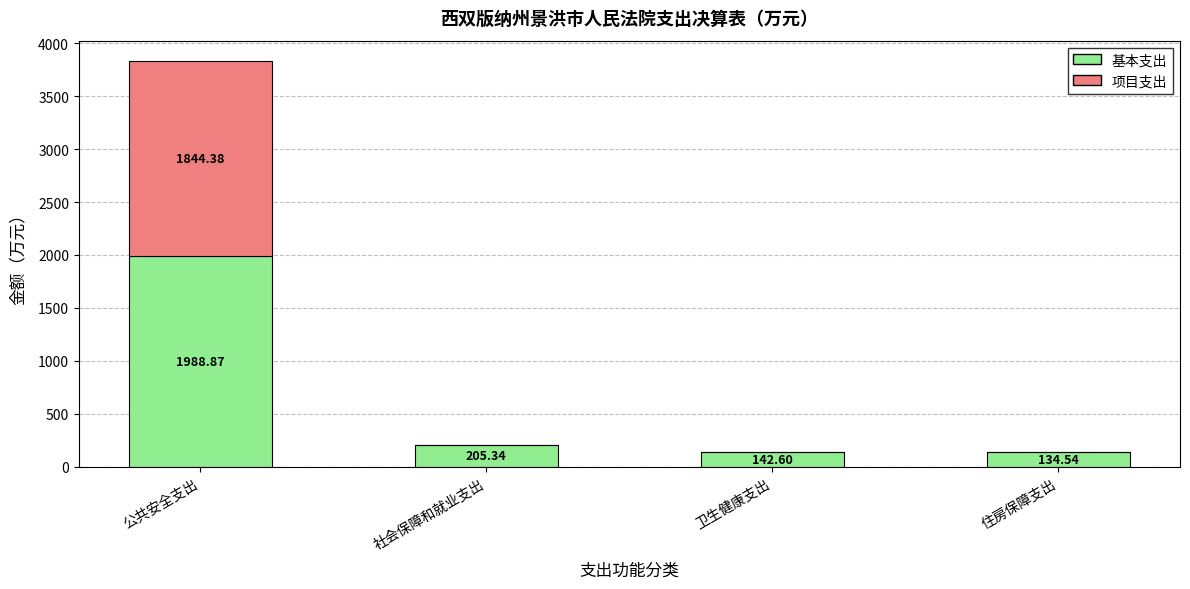

Are the bars grouped side by side (vs. stacked)?

No